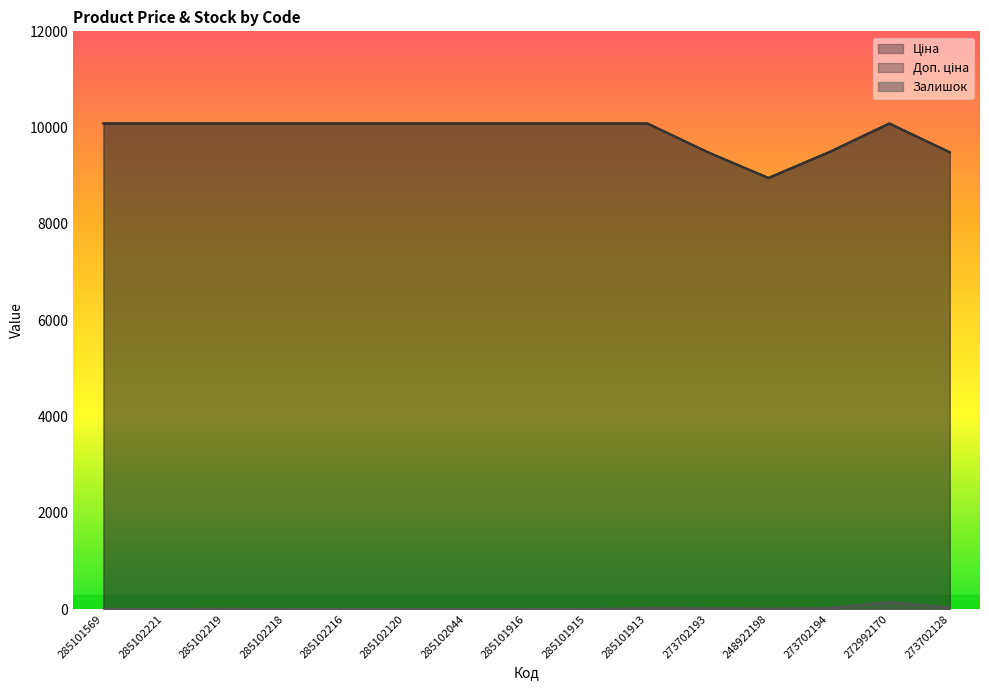

True or false: Доп. ціна and Залишок intersect in this chart.

False